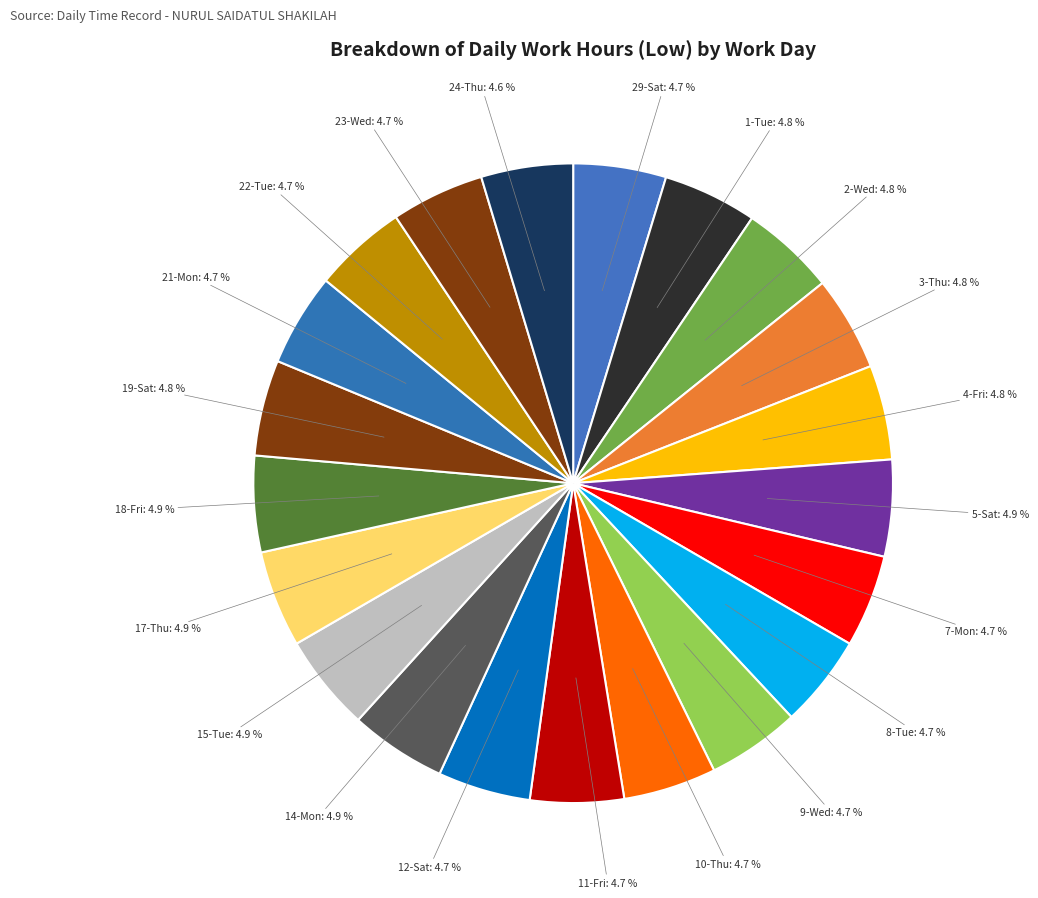

Which slice is the smallest?

24-Thu